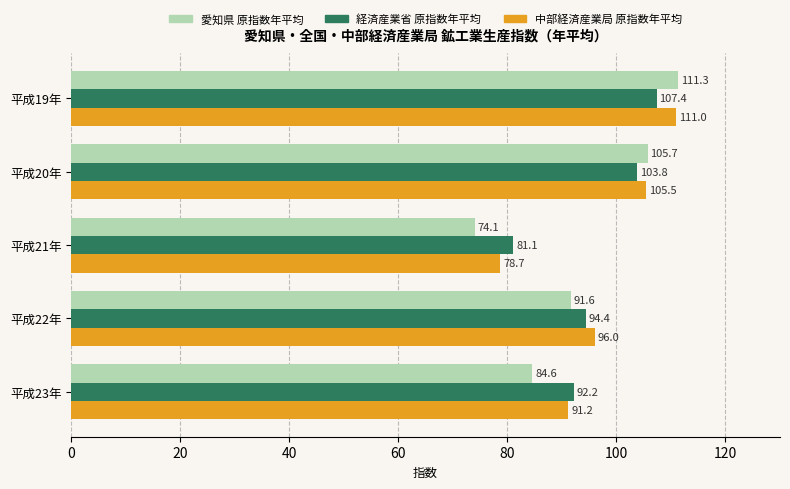

Is it true that 中部経済産業局 原指数年平均 equals 96.0 at 平成22年?

True